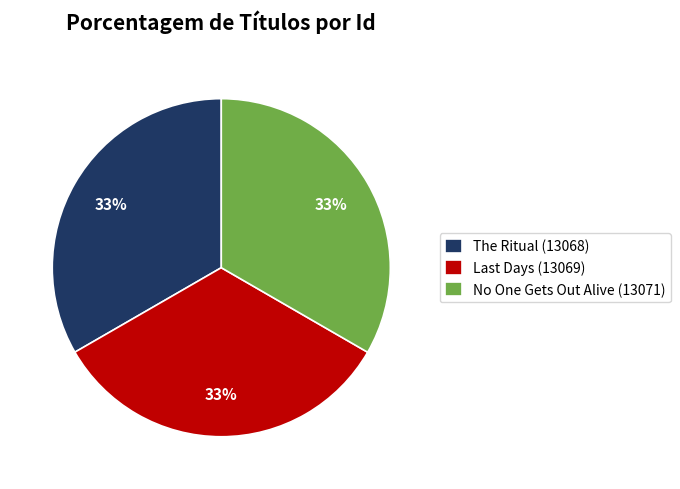

Is it true that The Ritual (13068) is 33% of the pie?

True